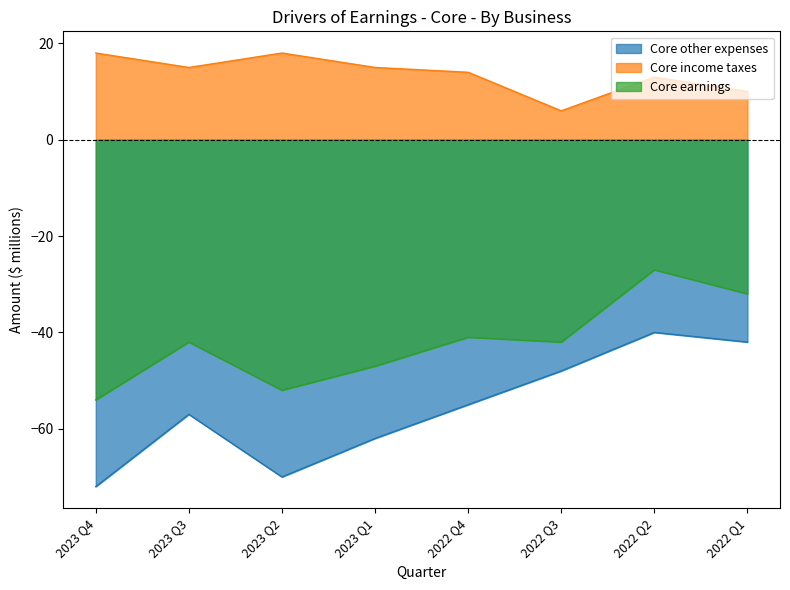

List the series in order of their peak value, highest first.

Core income taxes, Core earnings, Core other expenses